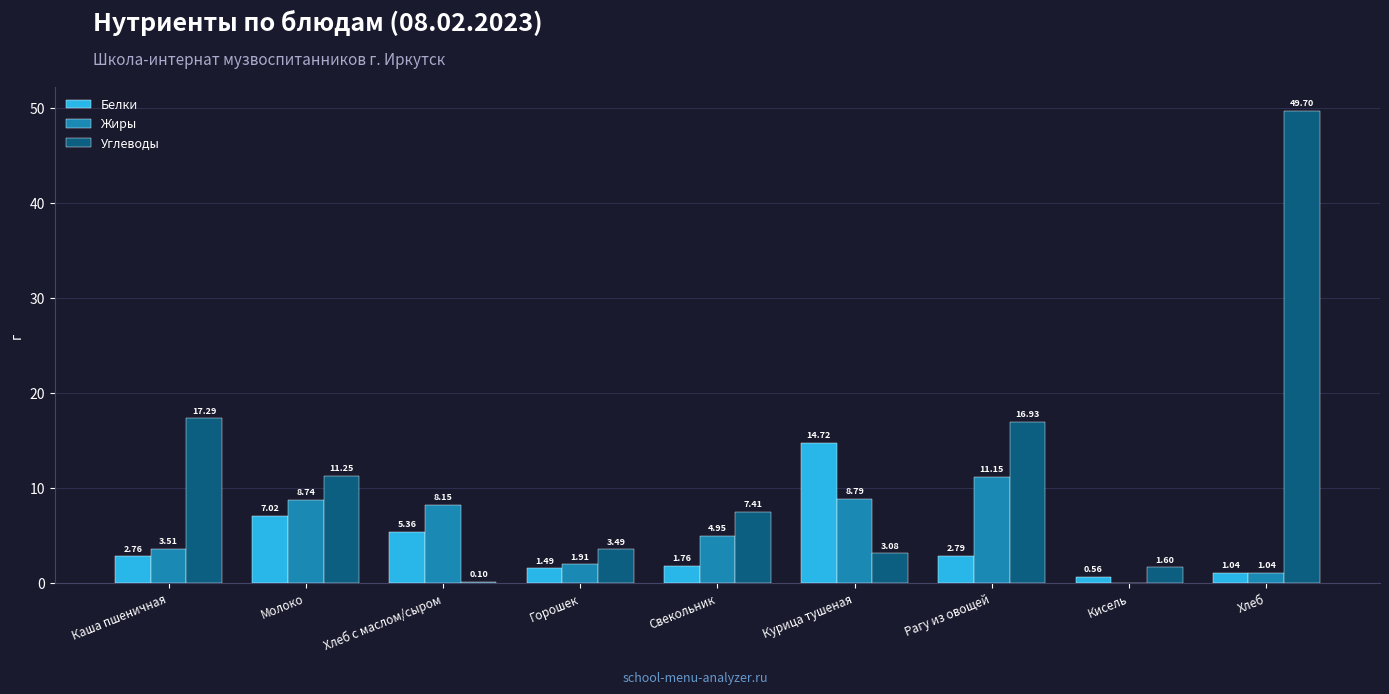

Which series has the largest total across all categories?

Углеводы